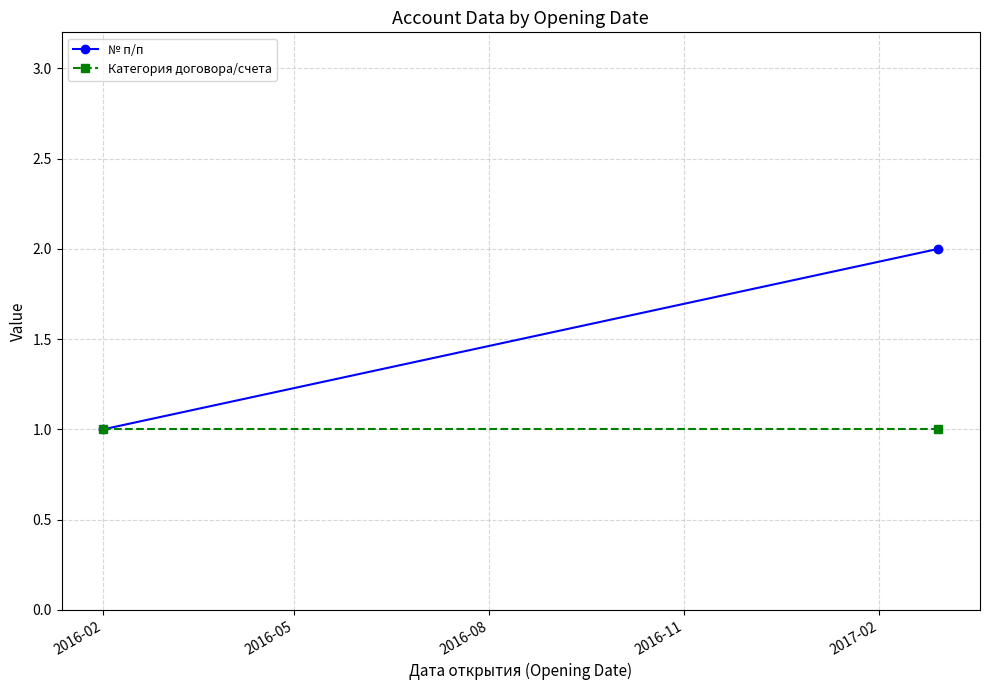

What is the maximum value shown in the chart?

2